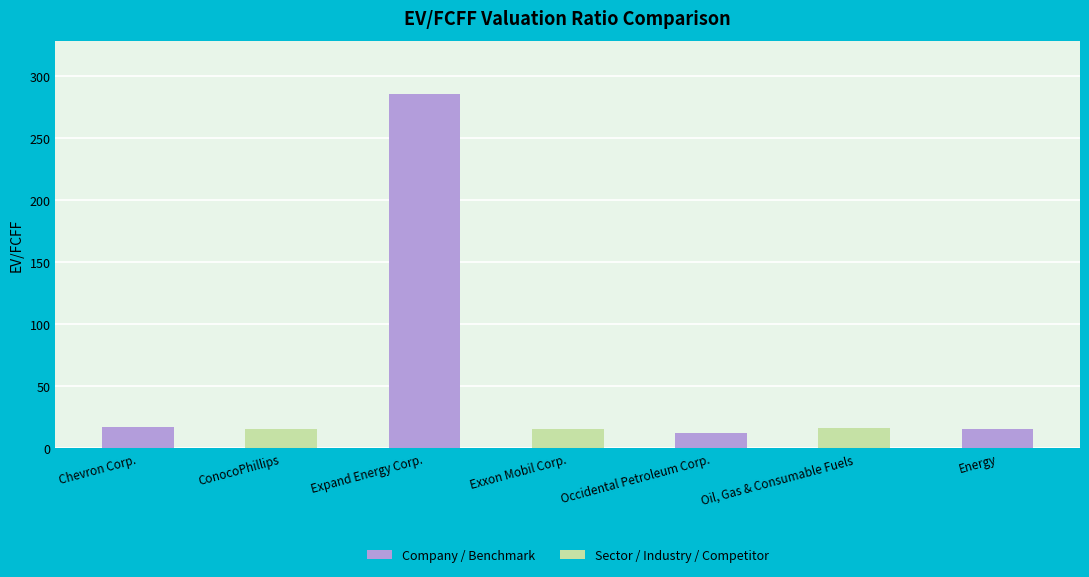

True or false: the data shows 16.0 at Oil, Gas & Consumable Fuels.

True